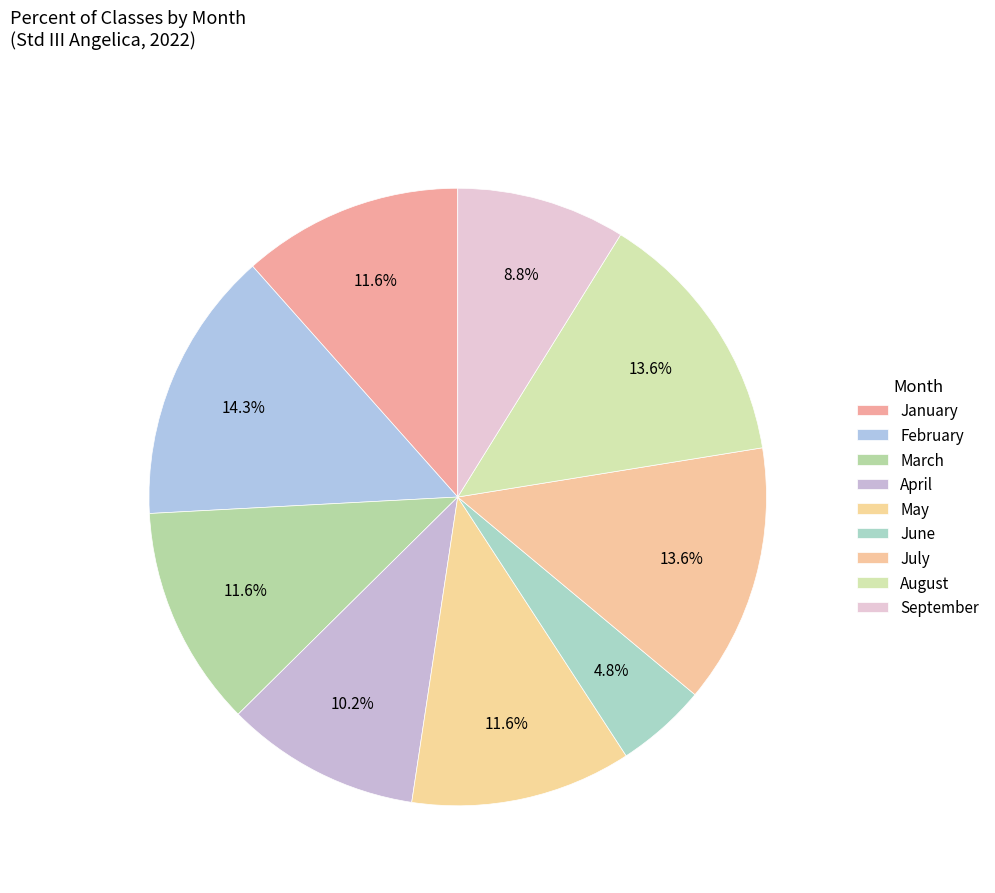

Count the number of slices in the pie.

9